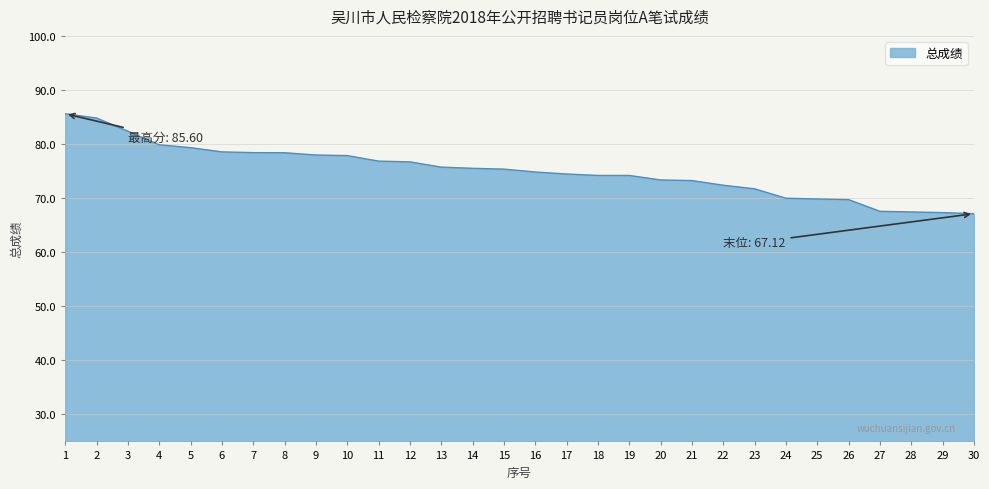

Count the number of data series in this chart.

1